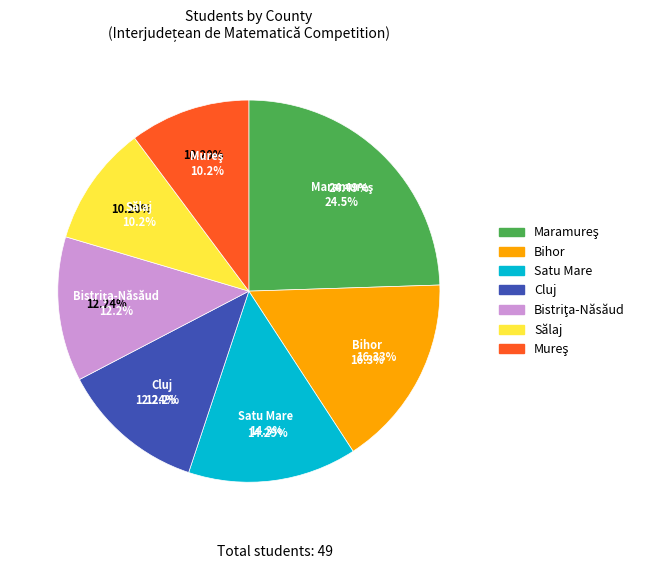

Is there a majority slice in this chart?

No